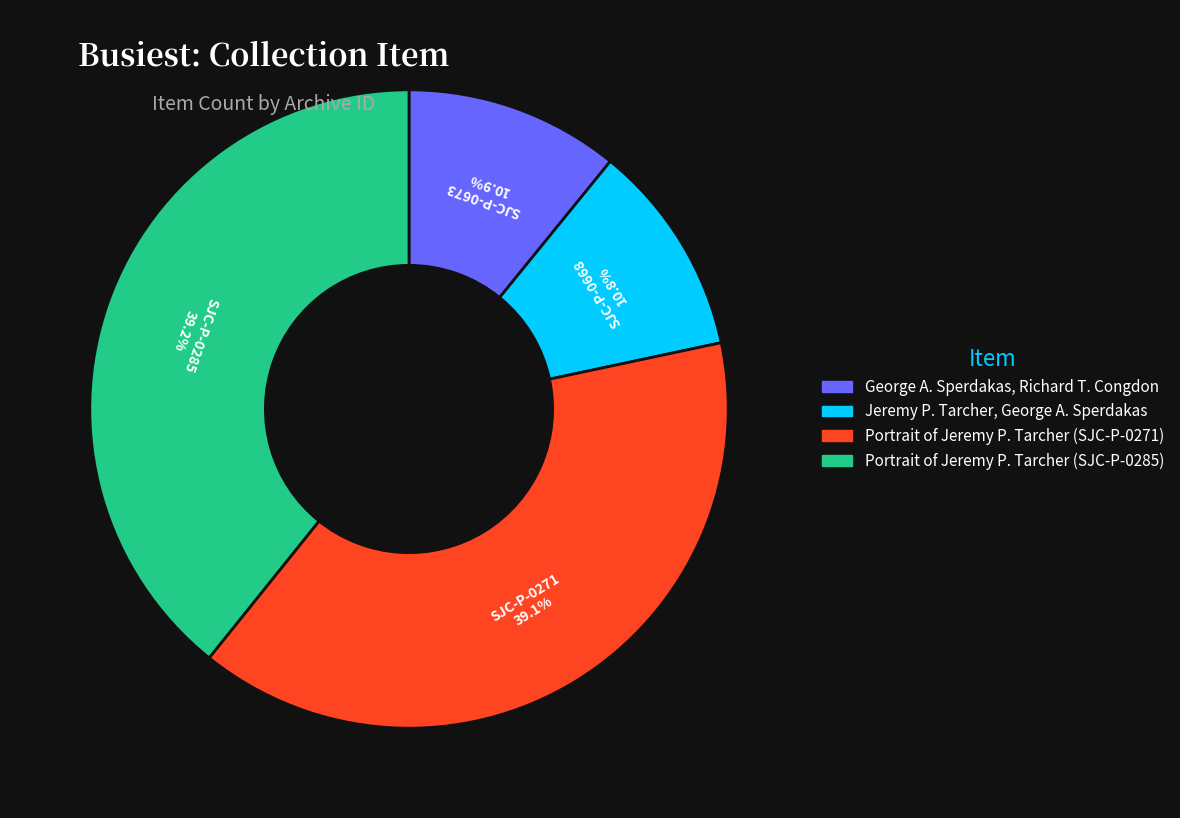

To the nearest percent, what is the average slice percentage?

25%